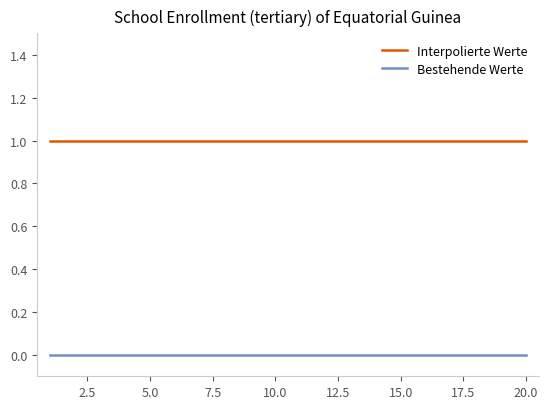

Which series has the largest total across all categories?

Interpolierte Werte